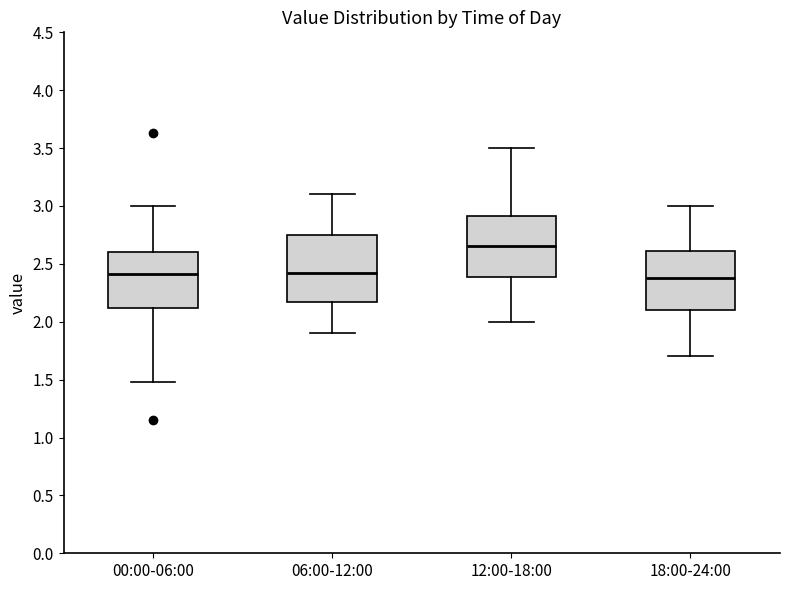

Reading left to right, transcribe this box plot: for each box, give where its median line is, the range the box spans, and where its two whiskers end, as read against the y-axis. The values are not printed on the chart, so give them approximately, as read against the axis.

00:00-06:00: median 2.40, box 2.10 to 2.60, whiskers 1.50 to 3.00
06:00-12:00: median 2.45, box 2.15 to 2.75, whiskers 1.90 to 3.10
12:00-18:00: median 2.65, box 2.40 to 2.90, whiskers 2.00 to 3.50
18:00-24:00: median 2.40, box 2.10 to 2.60, whiskers 1.70 to 3.00